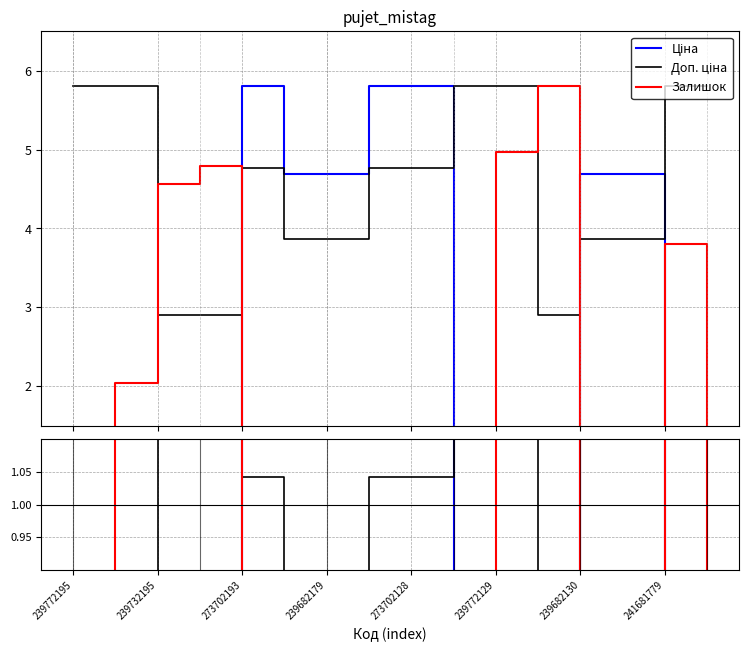

True or false: Ціна has more than 1 points higher than both neighbors.

False